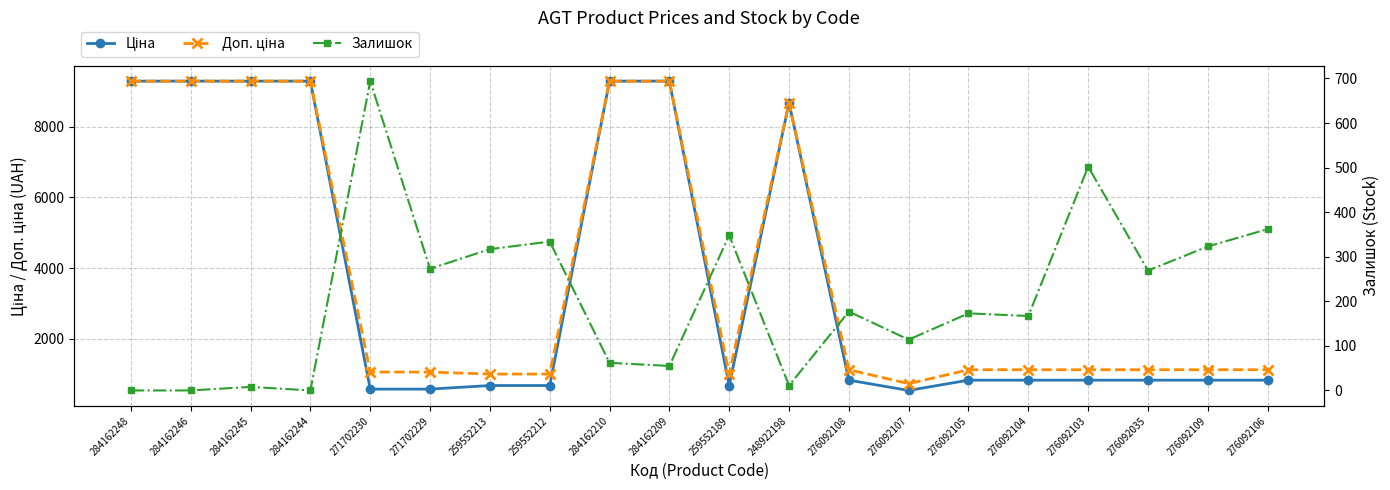

Which series has the largest range (max minus min)?

Ціна